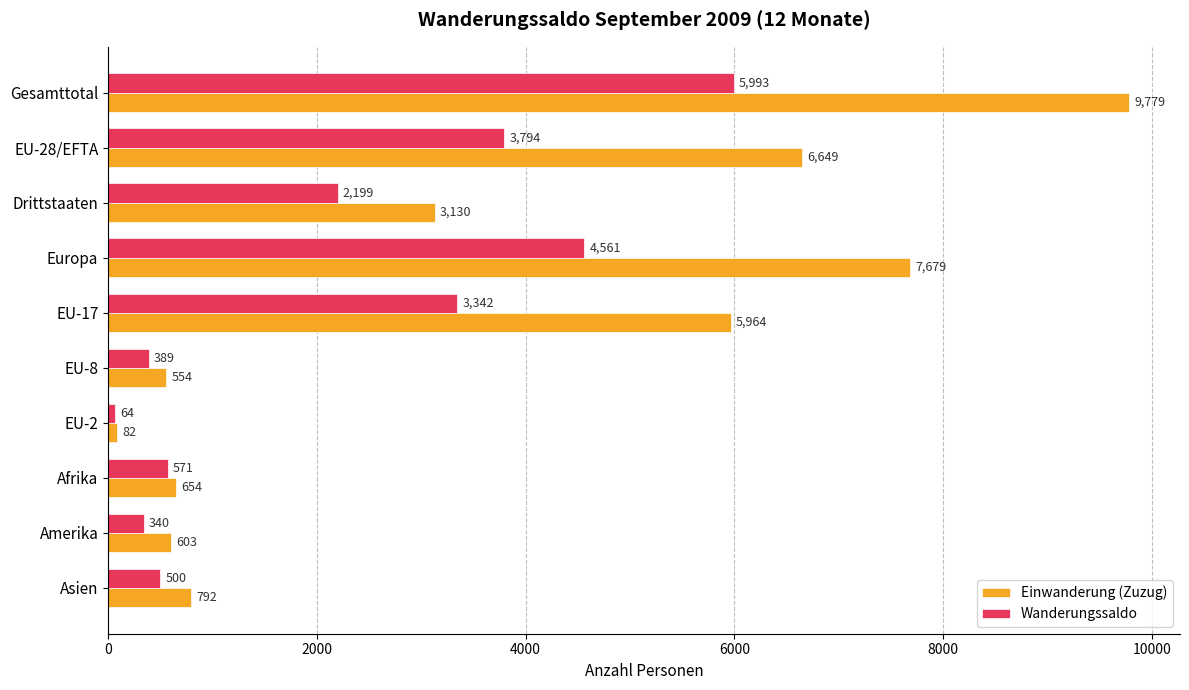

At Gesamttotal, list the series in order from largest to smallest.

Einwanderung (Zuzug), Wanderungssaldo